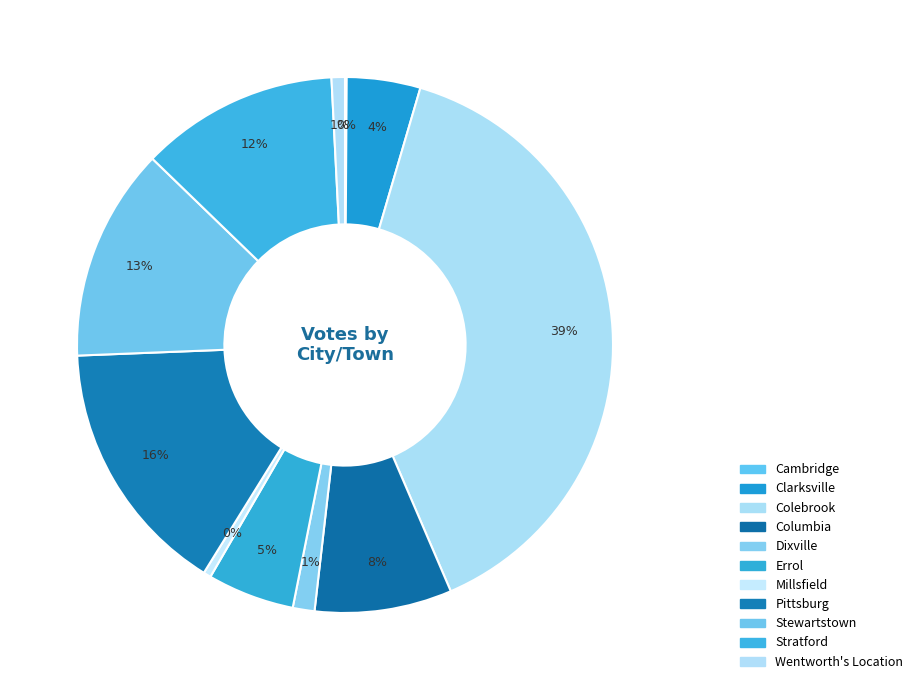

To the nearest percent, what percentage of the pie is Columbia?

8%